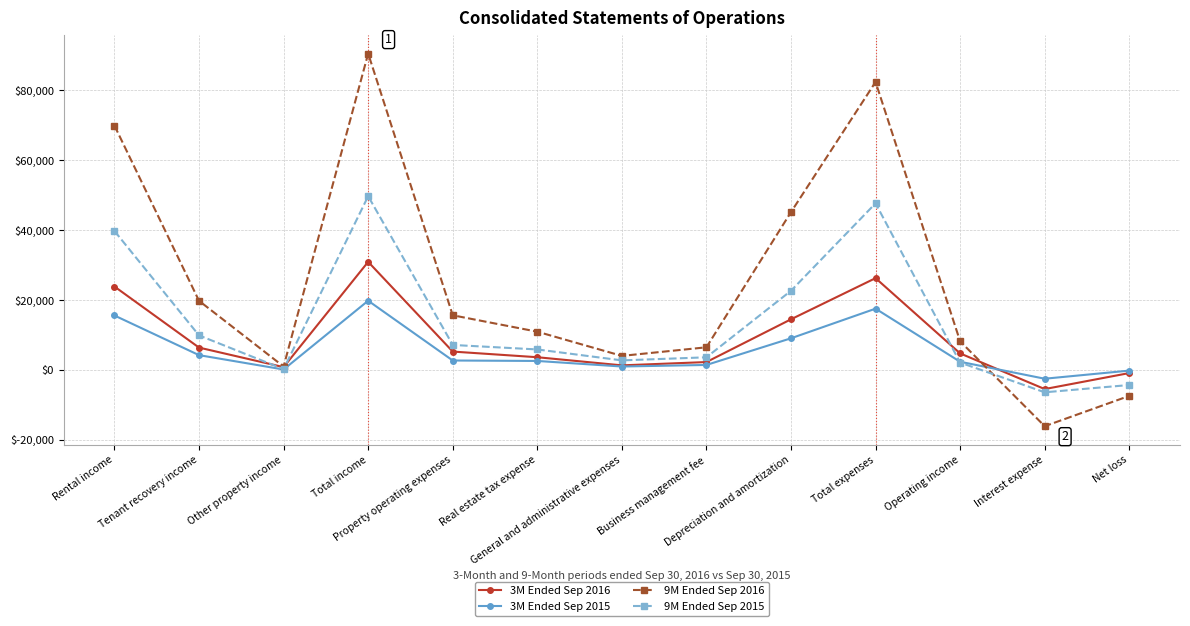

How many data points in 9M Ended Sep 2015 are less than 5801?

6